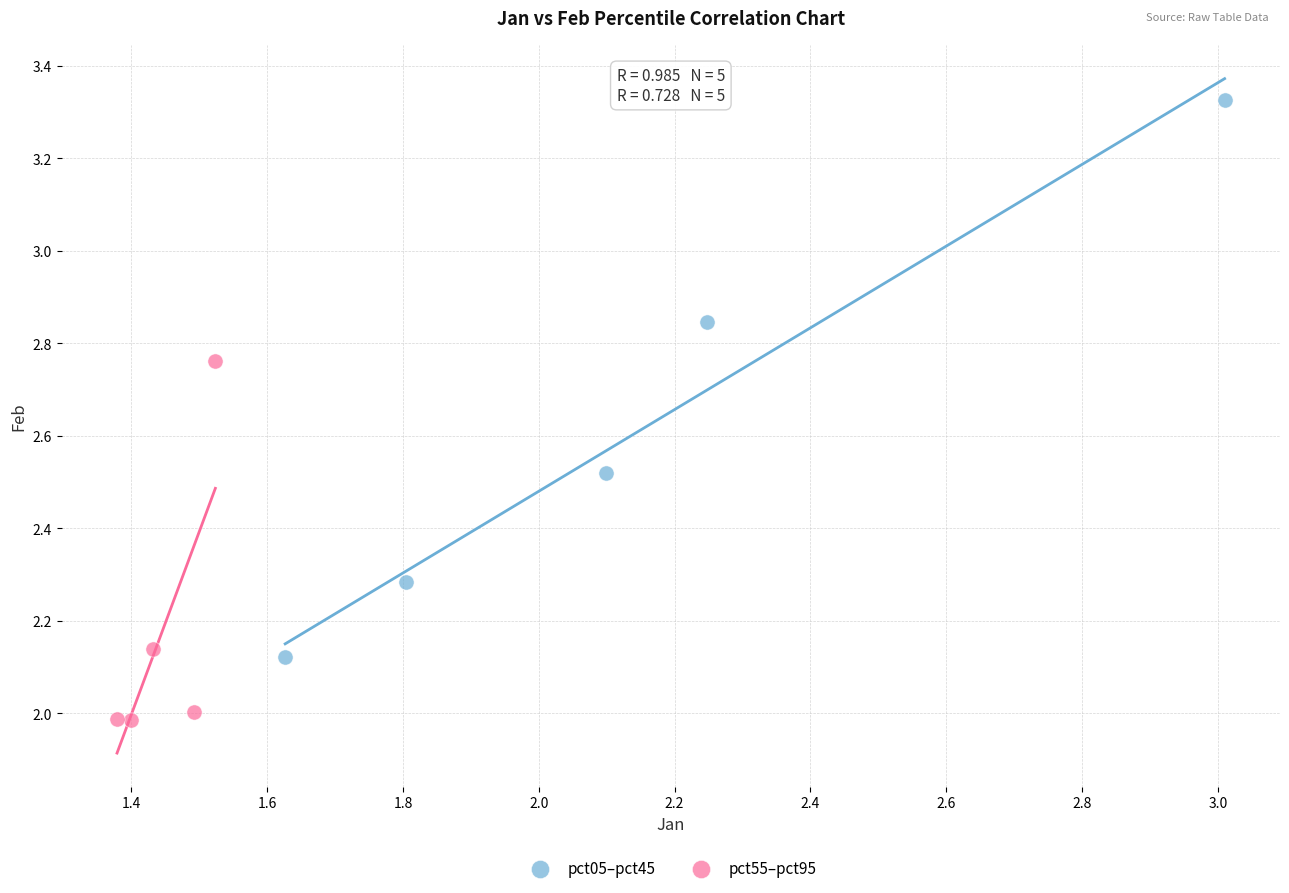

Which series reaches the maximum Y coordinate?

pct05–pct45